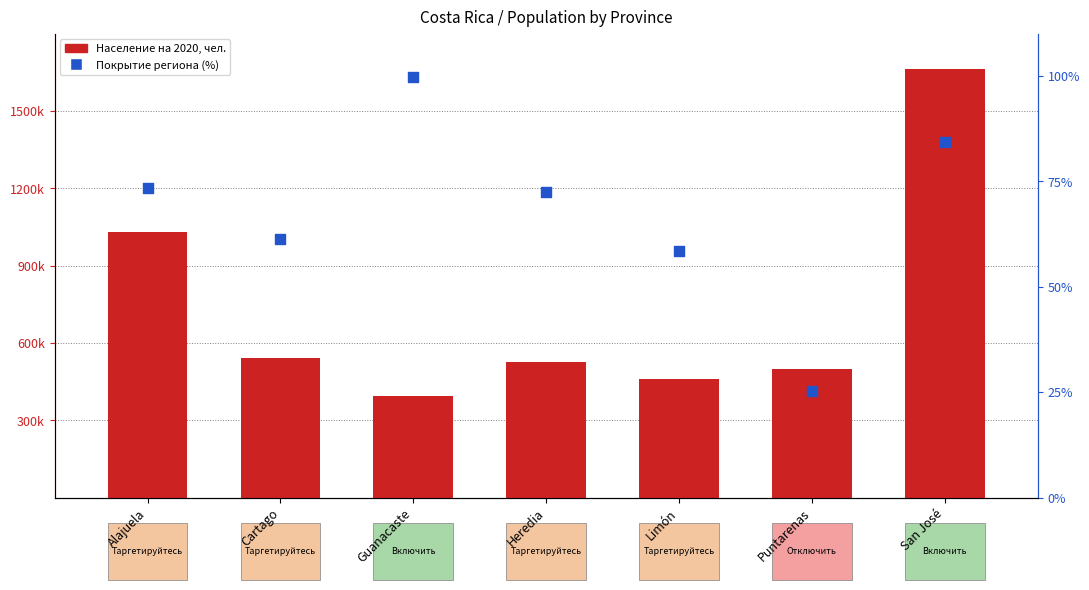

At how many categories does at least one series exceed 699428?

2